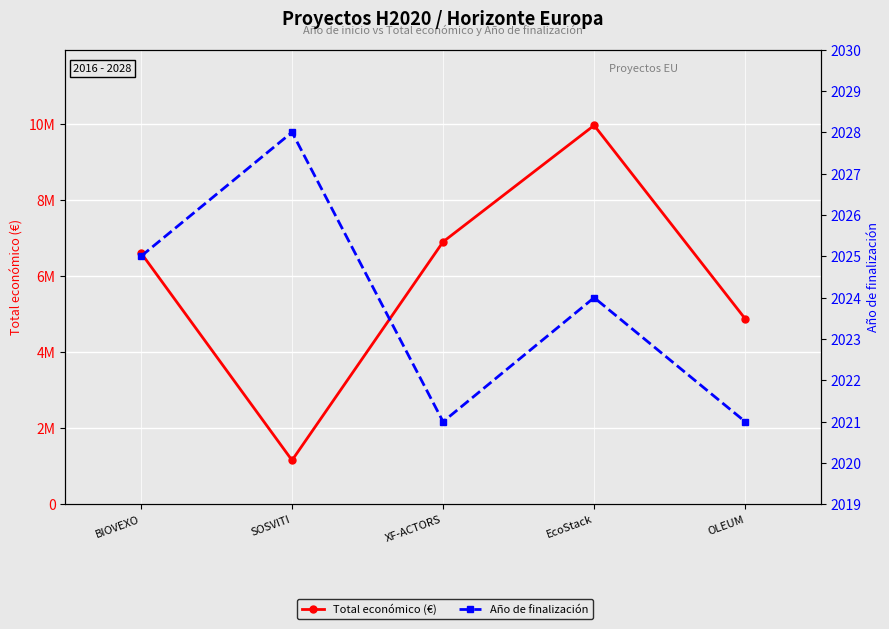

How many data points does each series have?

5